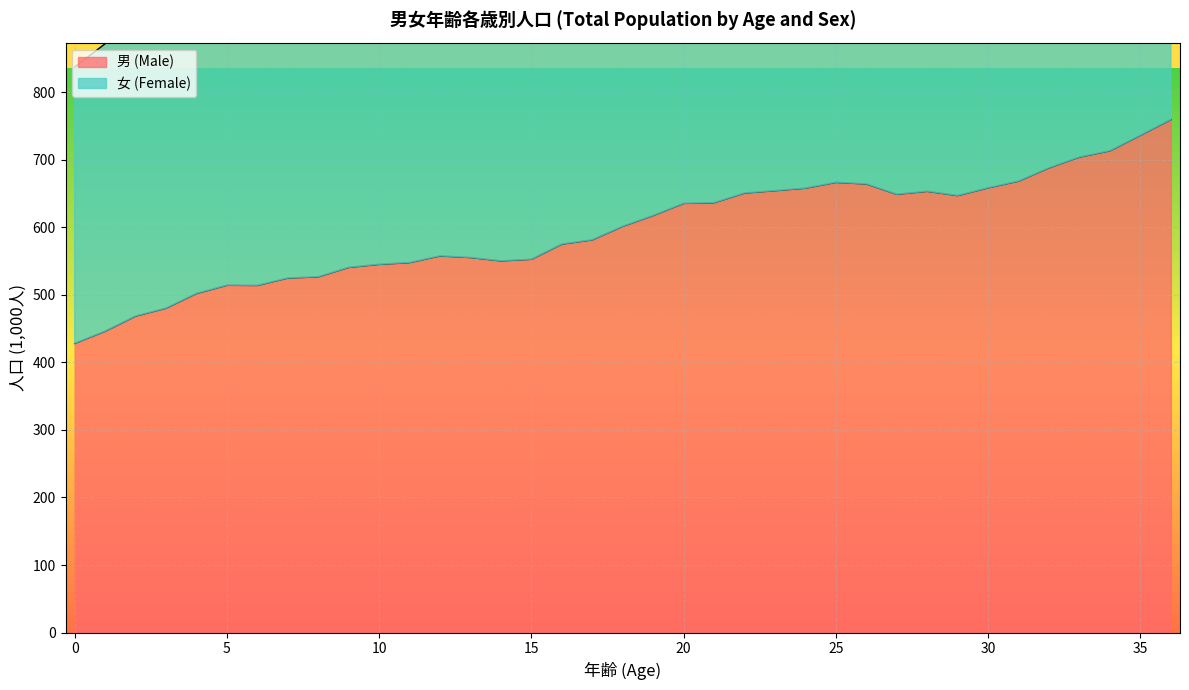

Rank the series by their average value, from lowest to highest.

男 (Male), 女 (Female)